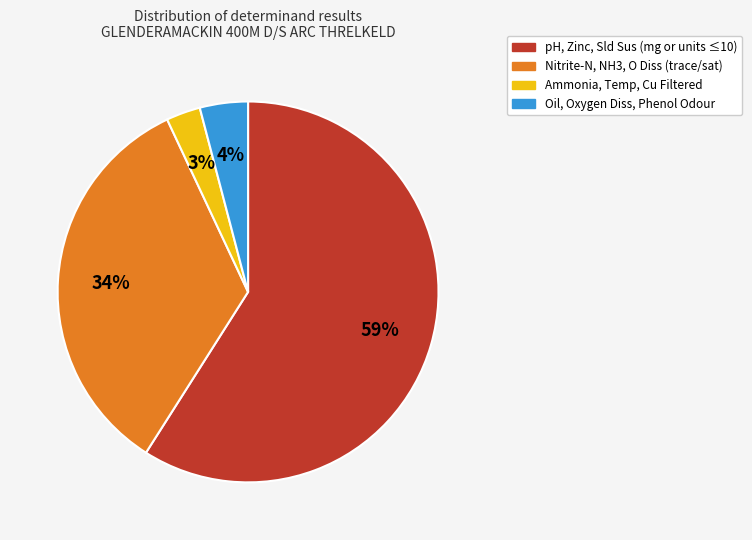

To the nearest percent, what is the difference between the largest and smallest slice percentages?

56%